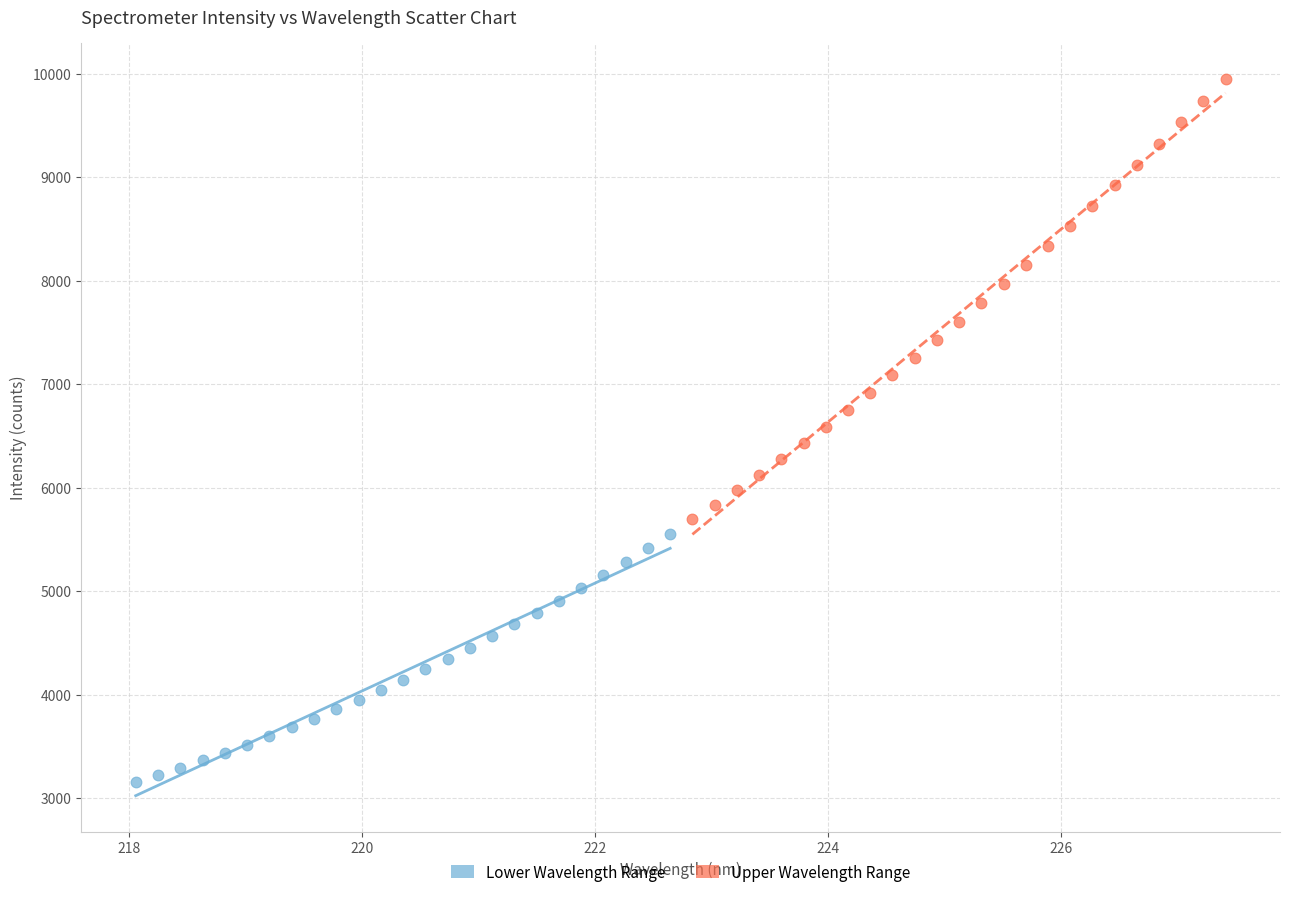

Which series reaches the minimum Y coordinate?

Lower Wavelength Range